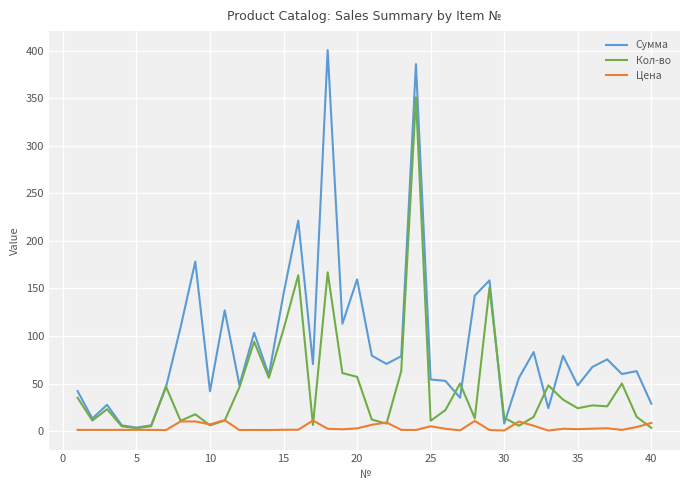

Which series has the largest total across all categories?

Сумма